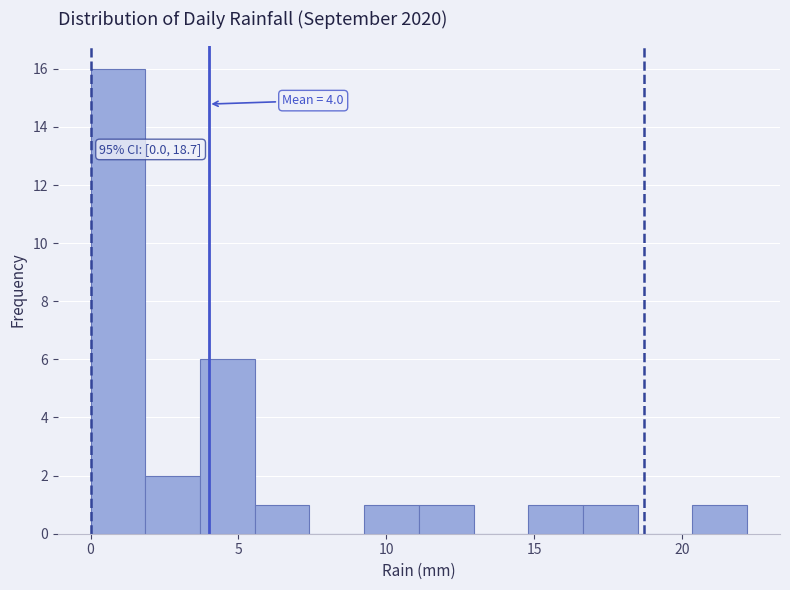

Around what value on the x-axis is the tallest bar? Give the approximate position of its centre, as read against the axis.

1.0